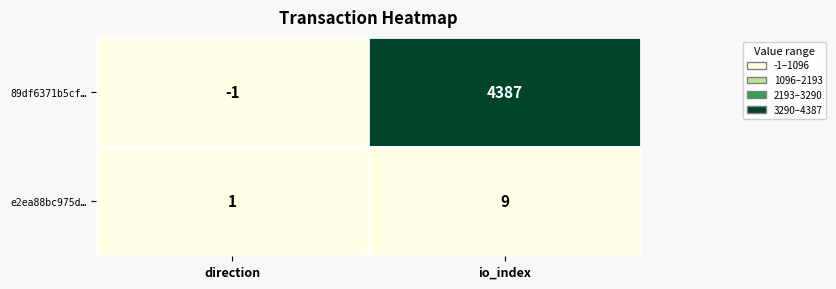

At which category is the sum across all series the highest?

io_index